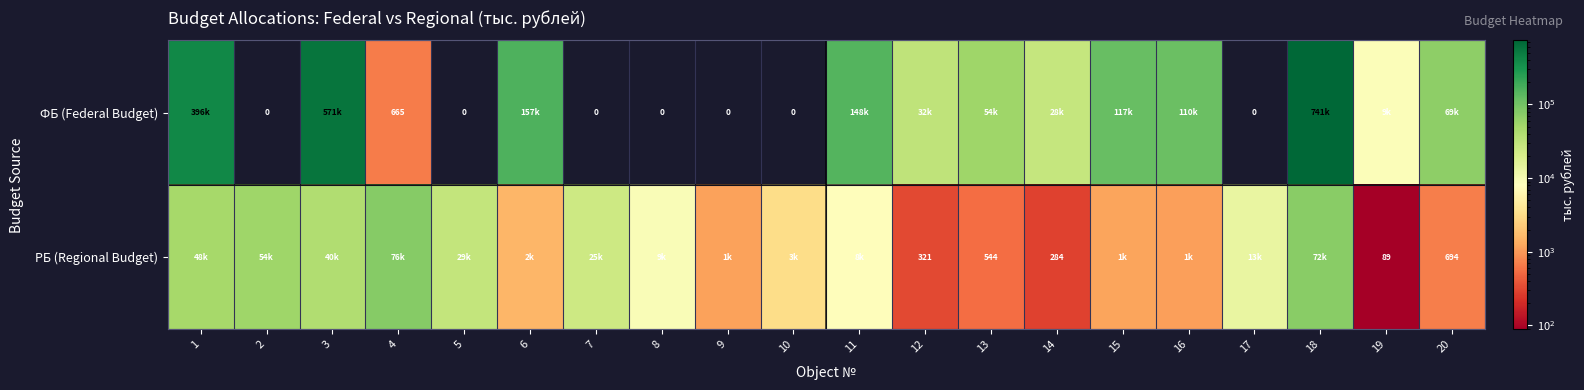

The ФБ (Federal Budget) series shows 361098.5 at 10. True or false?

False